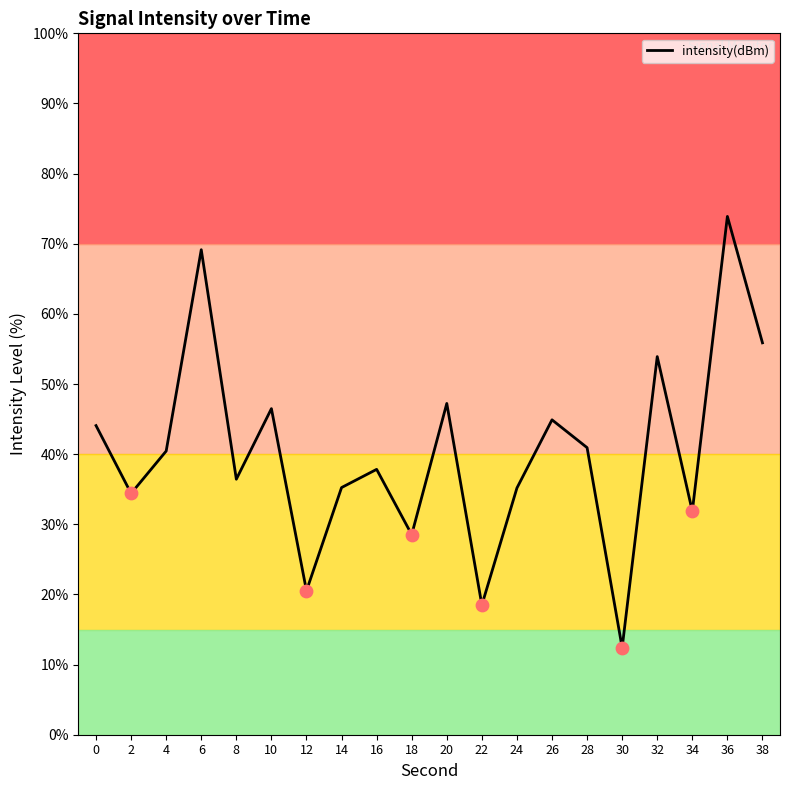

Approximately how many times larger is the value at 10 compared to 24?

1.3